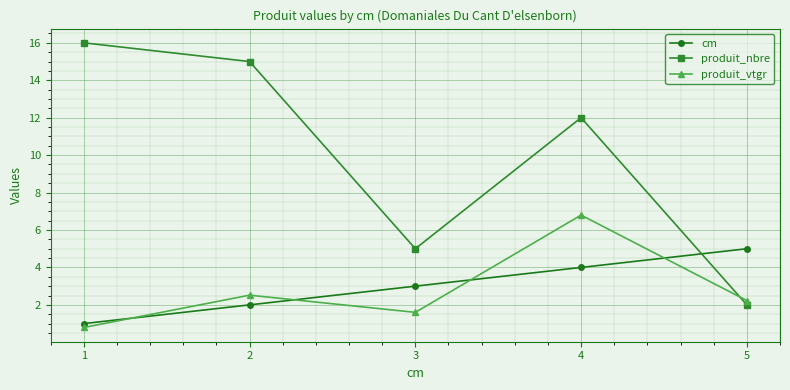

What is the difference between the highest and lowest values at 2?

13.0